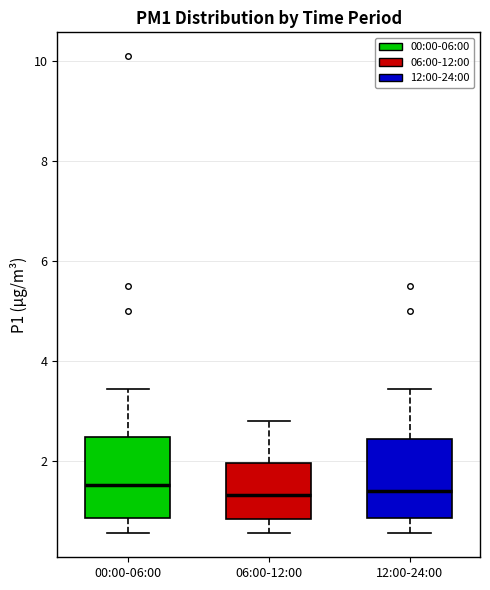

Reading left to right, read every box against the y-axis: the position of its median line, the range the box covers, and the ends of its whiskers. The values are not printed on the chart, so give them approximately, as read against the axis.

00:00-06:00: median 1.6, box 0.8 to 2.4, whiskers 0.6 to 3.4
06:00-12:00: median 1.4, box 0.8 to 2.0, whiskers 0.6 to 2.8
12:00-24:00: median 1.4, box 0.8 to 2.4, whiskers 0.6 to 3.4